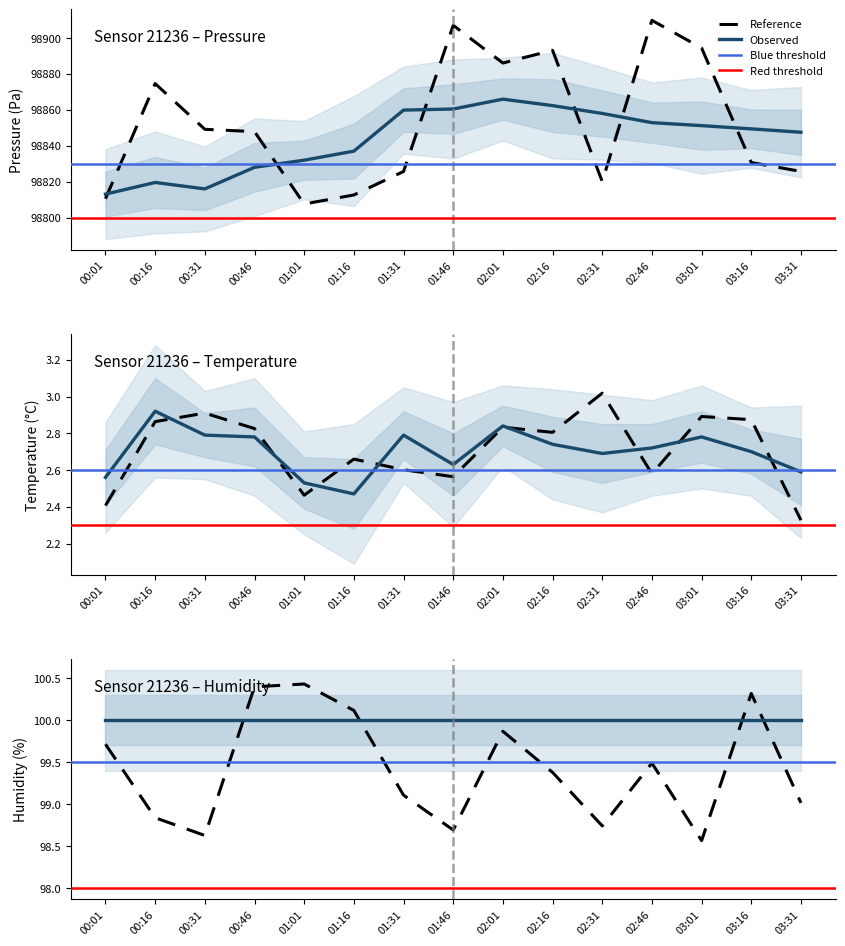

Is this an area chart (filled region under the line)?

No